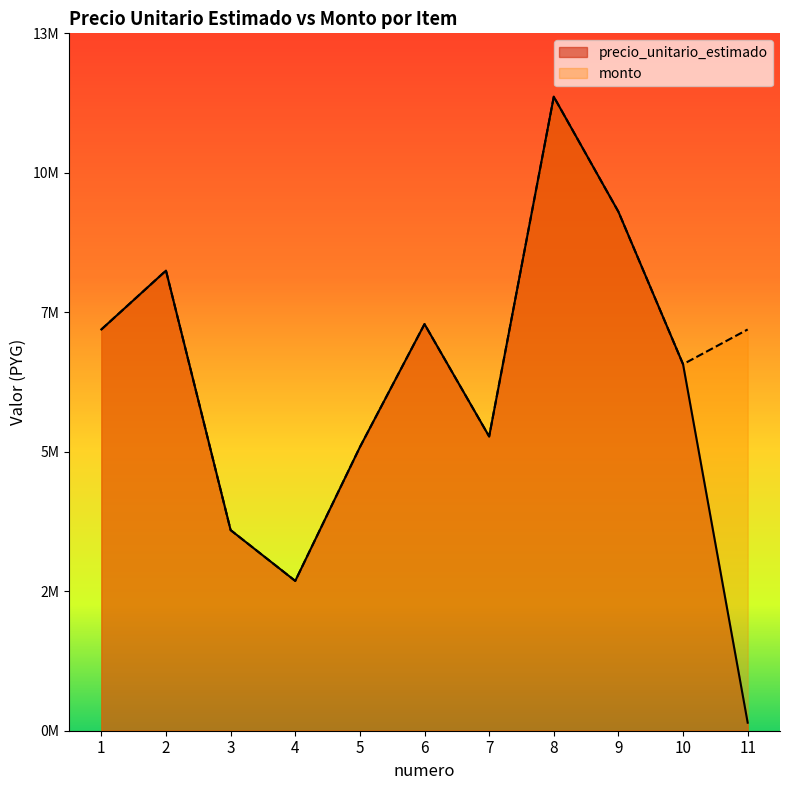

How many lines are shown in the chart?

2